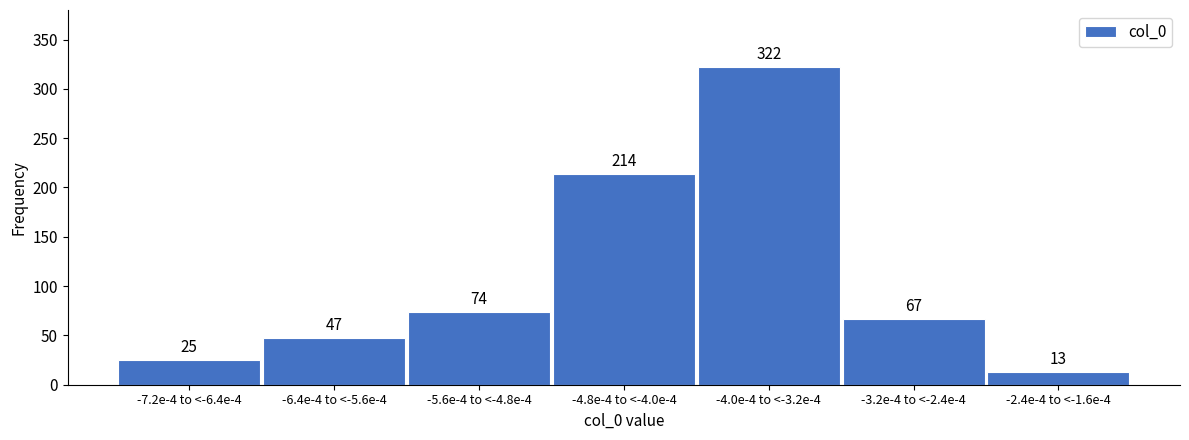

Reading left to right, list all the values displayed in this chart.

25	47	74	214	322	67	13